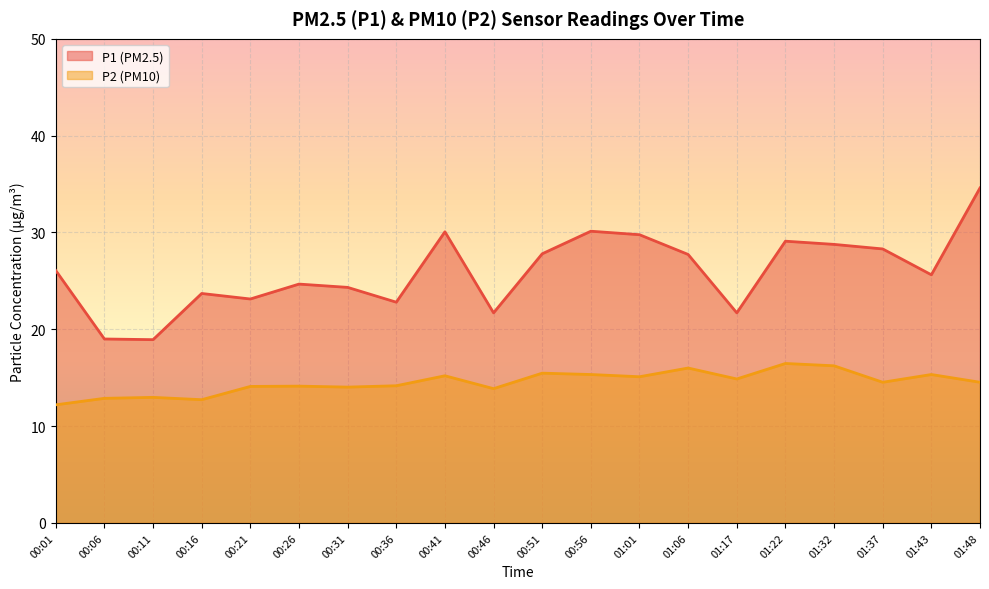

What is the difference between the second highest and second lowest values in the P2 series?

3.5